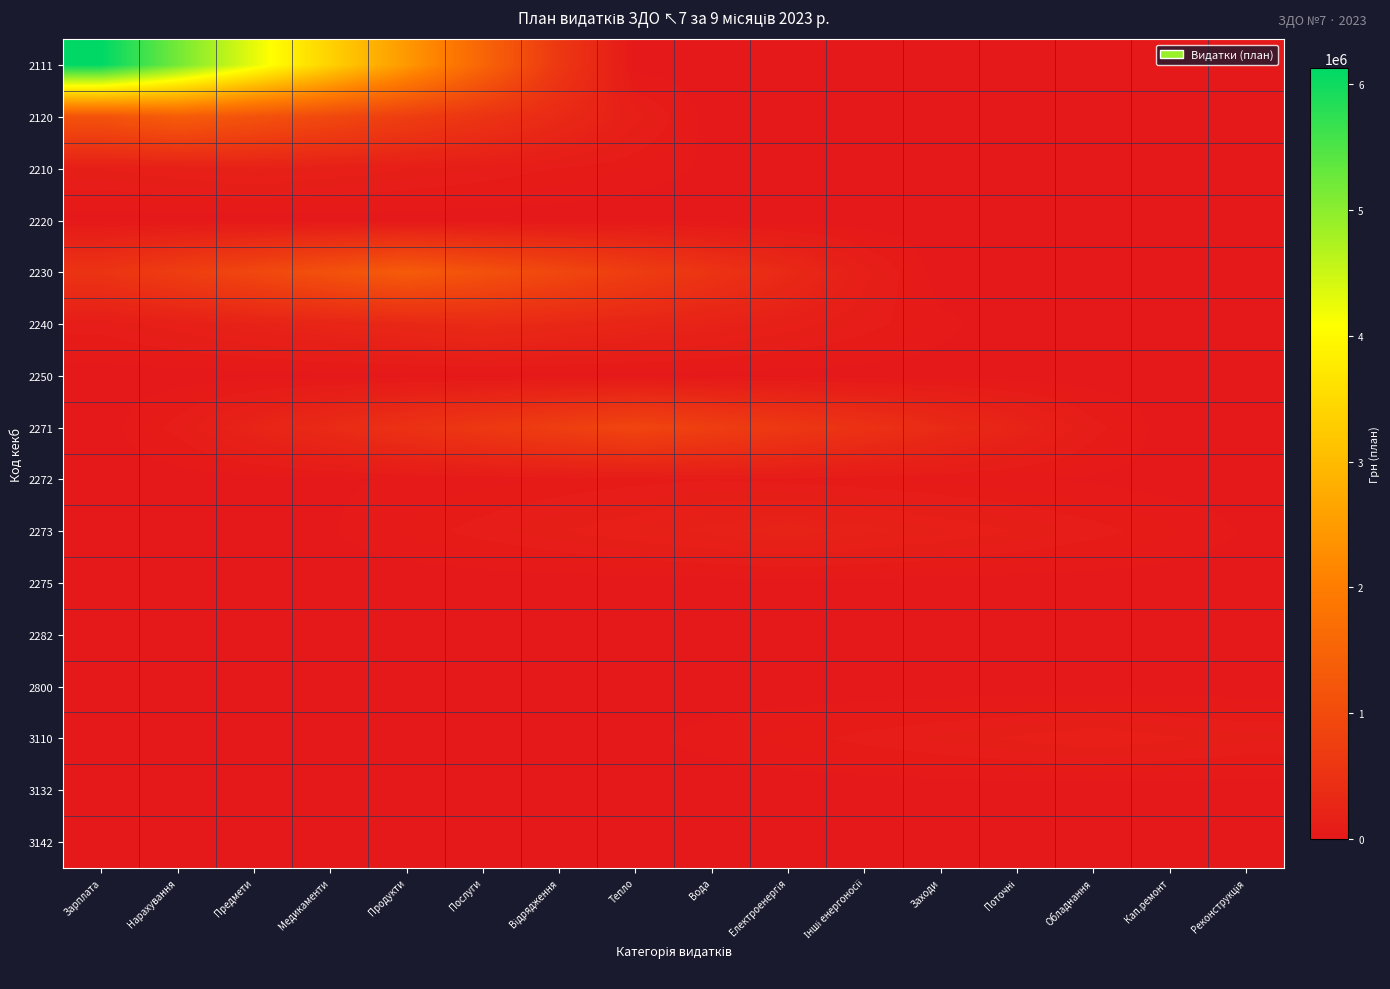

Reading left to right, extract all data points from this chart.

2111: Зарплата=6127350.0	Нарахування=5208247.5	Предмети=4289145.0	Медикаменти=3370042.5	Продукти=2450940.0	Послуги=1531837.5	Відрядження=612735.0	Тепло=0.0	Вода=0.0	Електроенергія=0.0	Інші енергоносії=0.0	Заходи=0.0	Поточні=0.0	Обладнання=0.0	Кап.ремонт=0.0	Реконструкція=0.0
2120: Зарплата=1145817.0	Нарахування=1348020.0	Предмети=1145817.0	Медикаменти=943614.0	Продукти=741411.0	Послуги=539208.0	Відрядження=337005.0	Тепло=134802.0	Вода=0.0	Електроенергія=0.0	Інші енергоносії=0.0	Заходи=0.0	Поточні=0.0	Обладнання=0.0	Кап.ремонт=0.0	Реконструкція=0.0
2210: Зарплата=121520.0	Нарахування=147560.0	Предмети=173600.0	Медикаменти=147560.0	Продукти=121520.0	Послуги=95480.0	Відрядження=69440.0	Тепло=43400.0	Вода=17360.0	Електроенергія=0.0	Інші енергоносії=0.0	Заходи=0.0	Поточні=0.0	Обладнання=0.0	Кап.ремонт=0.0	Реконструкція=0.0
2220: Зарплата=1611.5	Нарахування=2051.0	Предмети=2490.5	Медикаменти=2930.0	Продукти=2490.5	Послуги=2051.0	Відрядження=1611.5	Тепло=1172.0	Вода=732.5	Електроенергія=293.0	Інші енергоносії=0.0	Заходи=0.0	Поточні=0.0	Обладнання=0.0	Кап.ремонт=0.0	Реконструкція=0.0
2230: Зарплата=529920.0	Нарахування=728640.0	Предмети=927360.0	Медикаменти=1126080.0	Продукти=1324800.0	Послуги=1126080.0	Відрядження=927360.0	Тепло=728640.0	Вода=529920.0	Електроенергія=331200.0	Інші енергоносії=132480.0	Заходи=0.0	Поточні=0.0	Обладнання=0.0	Кап.ремонт=0.0	Реконструкція=0.0
2240: Зарплата=89029.8	Нарахування=142447.6	Предмети=195865.5	Медикаменти=249283.3	Продукти=302701.2	Послуги=356119.0	Відрядження=302701.2	Тепло=249283.3	Вода=195865.5	Електроенергія=142447.6	Інші енергоносії=89029.8	Заходи=35611.9	Поточні=0.0	Обладнання=0.0	Кап.ремонт=0.0	Реконструкція=0.0
2250: Зарплата=1128.0	Нарахування=2820.0	Предмети=4512.0	Медикаменти=6204.0	Продукти=7896.0	Послуги=9588.0	Відрядження=11280.0	Тепло=9588.0	Вода=7896.0	Електроенергія=6204.0	Інші енергоносії=4512.0	Заходи=2820.0	Поточні=1128.0	Обладнання=0.0	Кап.ремонт=0.0	Реконструкція=0.0
2271: Зарплата=0.0	Нарахування=88475.0	Предмети=221187.5	Медикаменти=353900.0	Продукти=486612.5	Послуги=619325.0	Відрядження=752037.5	Тепло=884750.0	Вода=752037.5	Електроенергія=619325.0	Інші енергоносії=486612.5	Заходи=353900.0	Поточні=221187.5	Обладнання=88475.0	Кап.ремонт=0.0	Реконструкція=0.0
2272: Зарплата=0.0	Нарахування=0.0	Предмети=6985.0	Медикаменти=17462.5	Продукти=27940.0	Послуги=38417.5	Відрядження=48895.0	Тепло=59372.5	Вода=69850.0	Електроенергія=59372.5	Інші енергоносії=48895.0	Заходи=38417.5	Поточні=27940.0	Обладнання=17462.5	Кап.ремонт=6985.0	Реконструкція=0.0
2273: Зарплата=0.0	Нарахування=0.0	Предмети=0.0	Медикаменти=21255.0	Продукти=53137.5	Послуги=85020.0	Відрядження=116902.5	Тепло=148785.0	Вода=180667.5	Електроенергія=212550.0	Інші енергоносії=180667.5	Заходи=148785.0	Поточні=116902.5	Обладнання=85020.0	Кап.ремонт=53137.5	Реконструкція=21255.0
2275: Зарплата=0.0	Нарахування=0.0	Предмети=0.0	Медикаменти=0.0	Продукти=805.0	Послуги=2012.5	Відрядження=3220.0	Тепло=4427.5	Вода=5635.0	Електроенергія=6842.5	Інші енергоносії=8050.0	Заходи=6842.5	Поточні=5635.0	Обладнання=4427.5	Кап.ремонт=3220.0	Реконструкція=2012.5
2282: Зарплата=0.0	Нарахування=0.0	Предмети=0.0	Медикаменти=0.0	Продукти=0.0	Послуги=67.0	Відрядження=167.5	Тепло=268.0	Вода=368.5	Електроенергія=469.0	Інші енергоносії=569.5	Заходи=670.0	Поточні=569.5	Обладнання=469.0	Кап.ремонт=368.5	Реконструкція=268.0
2800: Зарплата=0.0	Нарахування=0.0	Предмети=0.0	Медикаменти=0.0	Продукти=0.0	Послуги=0.0	Відрядження=53.3	Тепло=133.3	Вода=213.3	Електроенергія=293.3	Інші енергоносії=373.3	Заходи=453.3	Поточні=533.3	Обладнання=453.3	Кап.ремонт=373.3	Реконструкція=293.3
3110: Зарплата=0.0	Нарахування=0.0	Предмети=0.0	Медикаменти=0.0	Продукти=0.0	Послуги=0.0	Відрядження=0.0	Тепло=14863.0	Вода=37157.6	Електроенергія=59452.1	Інші енергоносії=81746.7	Заходи=104041.2	Поточні=126335.8	Обладнання=148630.3	Кап.ремонт=126335.8	Реконструкція=104041.2
3132: Зарплата=0.0	Нарахування=0.0	Предмети=0.0	Медикаменти=0.0	Продукти=0.0	Послуги=0.0	Відрядження=0.0	Тепло=0.0	Вода=0.0	Електроенергія=0.0	Інші енергоносії=0.0	Заходи=0.0	Поточні=0.0	Обладнання=0.0	Кап.ремонт=0.0	Реконструкція=0.0
3142: Зарплата=0.0	Нарахування=0.0	Предмети=0.0	Медикаменти=0.0	Продукти=0.0	Послуги=0.0	Відрядження=0.0	Тепло=0.0	Вода=0.0	Електроенергія=0.0	Інші енергоносії=0.0	Заходи=0.0	Поточні=0.0	Обладнання=0.0	Кап.ремонт=0.0	Реконструкція=0.0